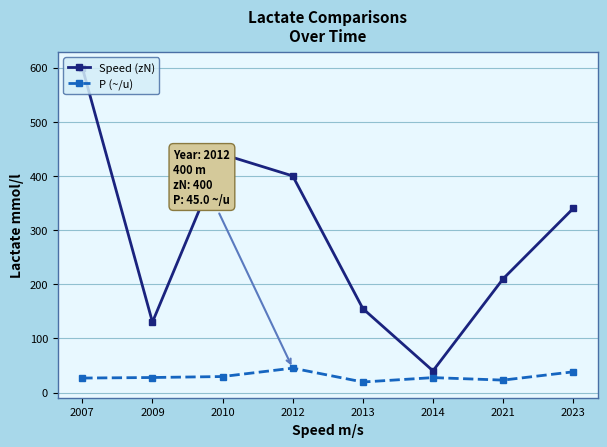

What are all the series names shown in the legend?

Speed (zN), P (~/u)